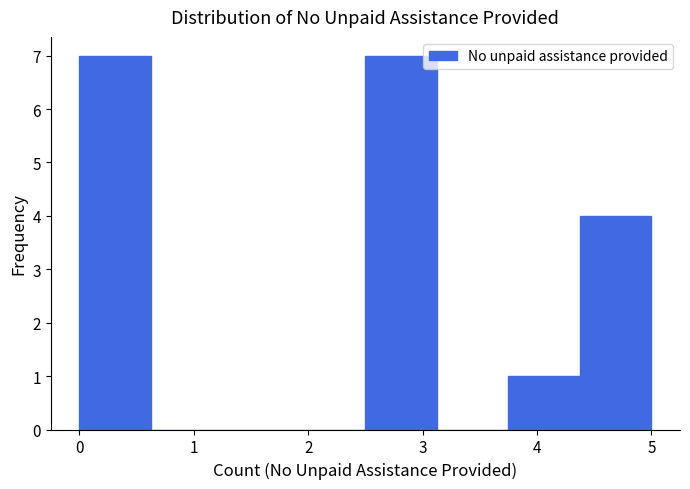

What is the height of the bar covering 4.4 to 5.0 on the x-axis? Neither the bar edges nor the heights are printed on the chart, so give them approximately, as read against the axes.

4